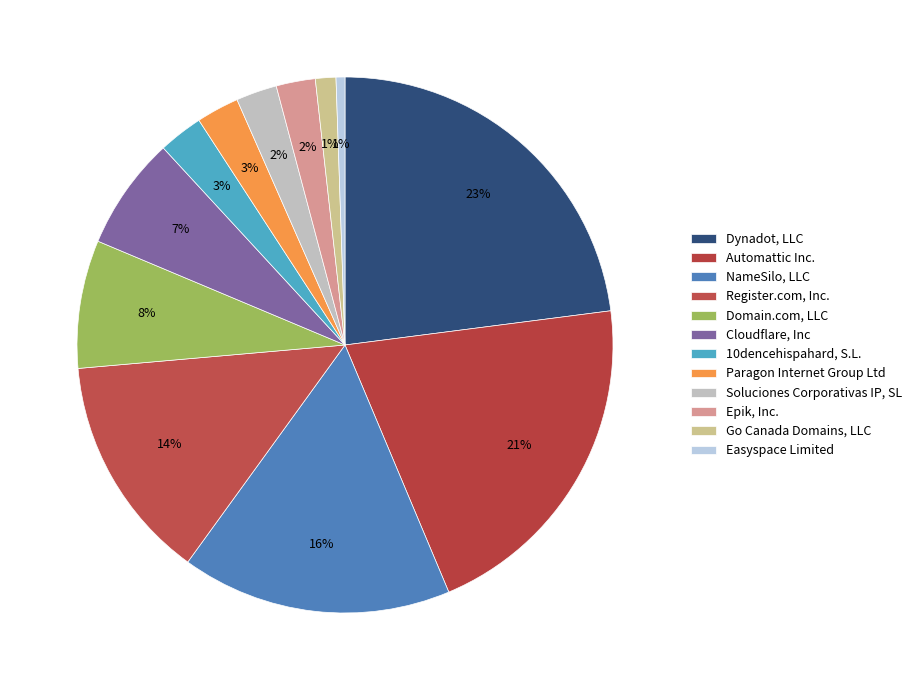

What is the total percentage of 10dencehispahard, S.L. and Cloudflare, Inc?

9.5%